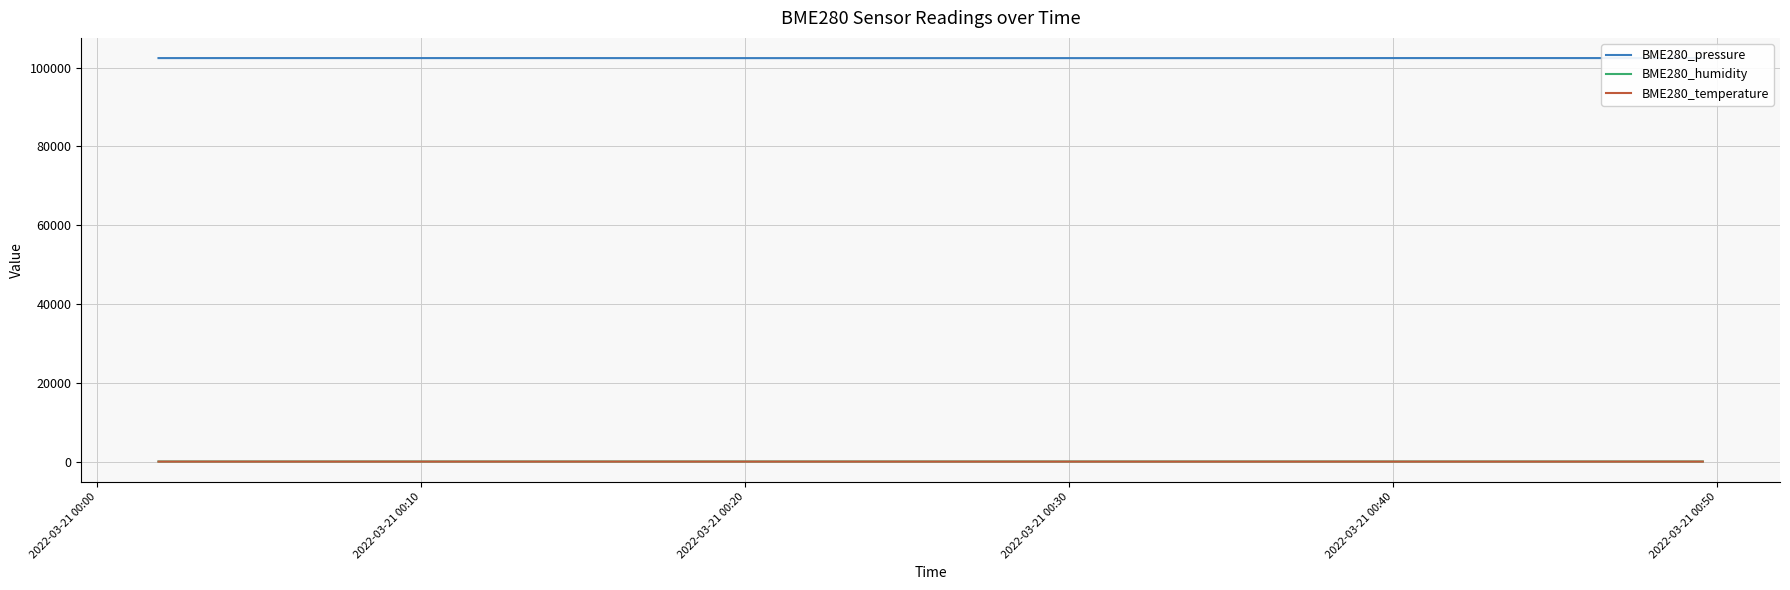

What is the label of the 2nd point from the left?

2022-03-21 00:10